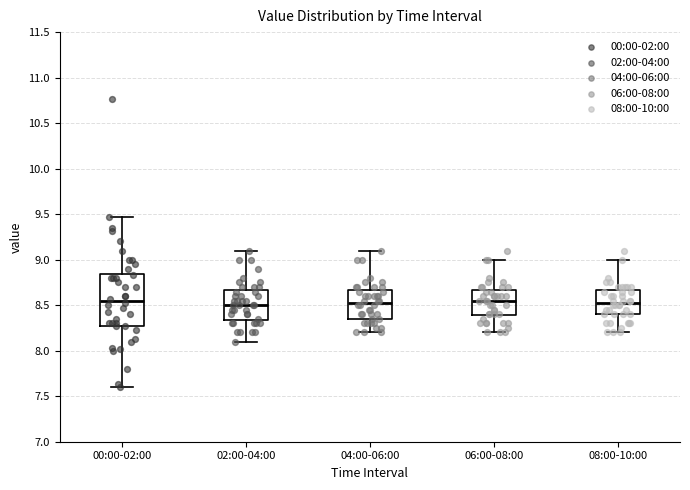

Which box is the tallest, from its lower edge to its upper edge?

00:00-02:00